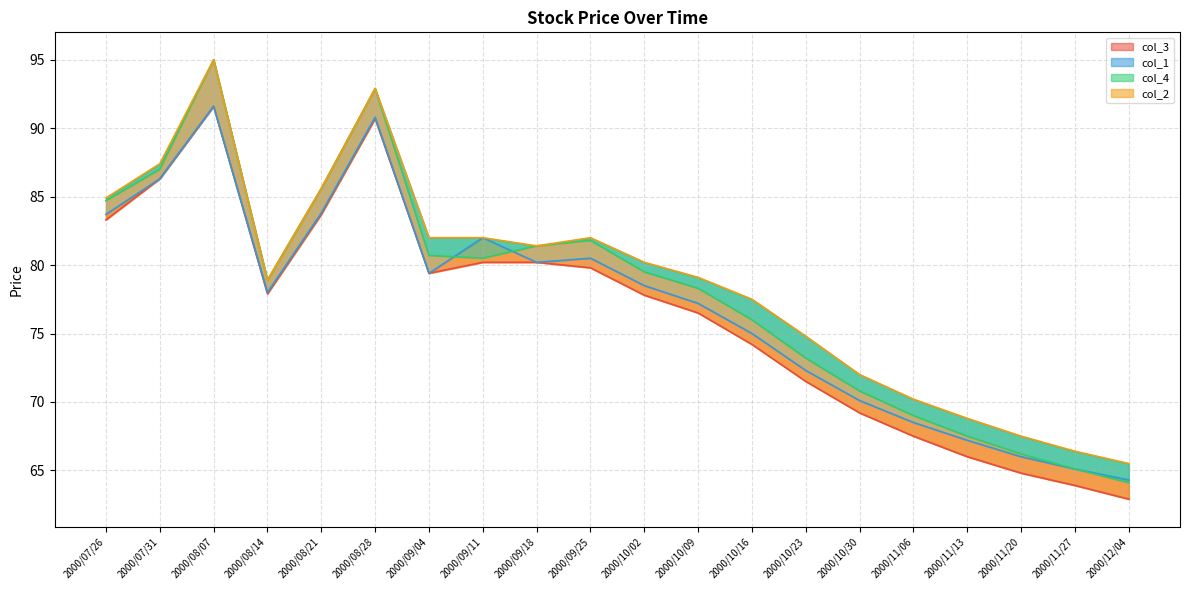

What is the maximum value shown in the chart?

95.0